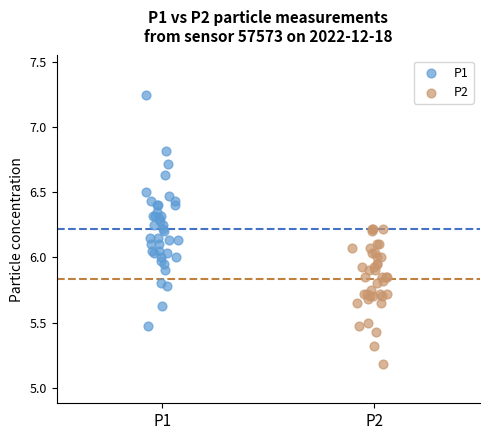

Which series has the largest Y range (max minus min)?

P1